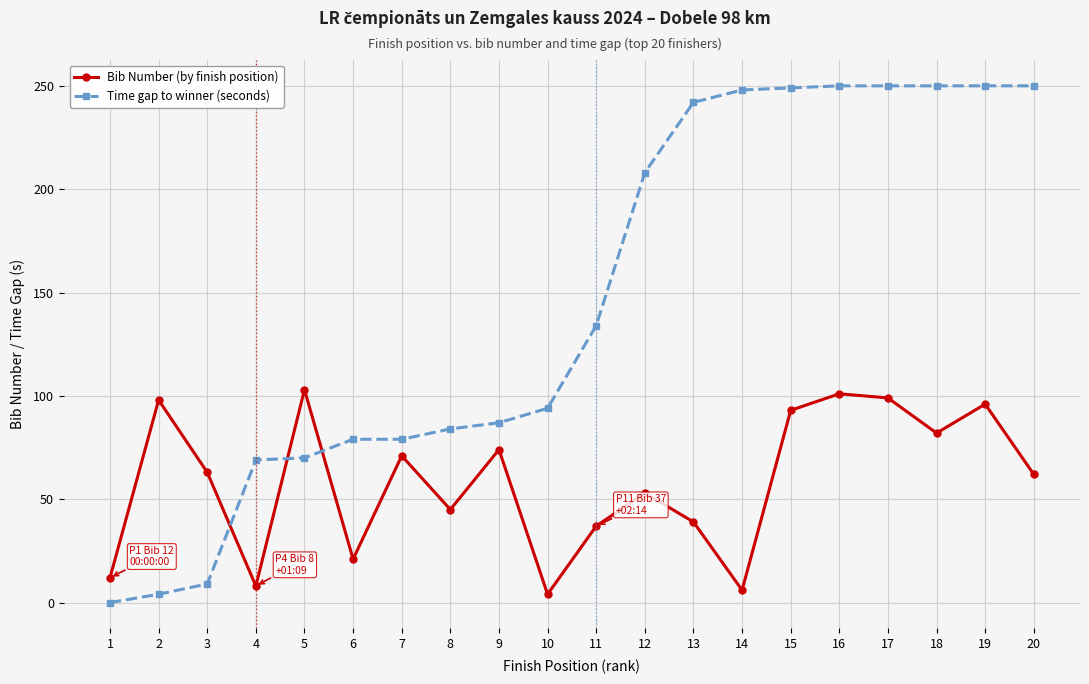

At which category does Bib Number (by finish position) reach its first local peak?

2